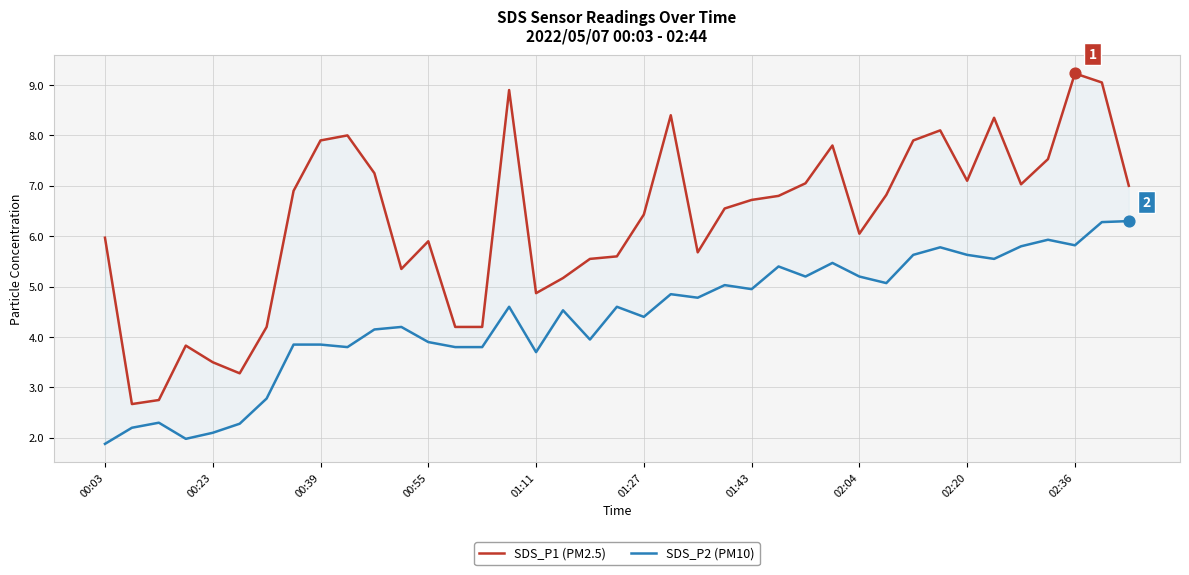

At which category is the sum across all series the highest?

37